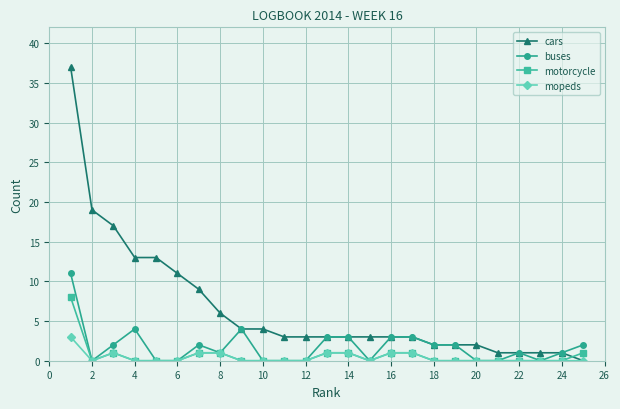

Which series has the widest spread of values?

cars